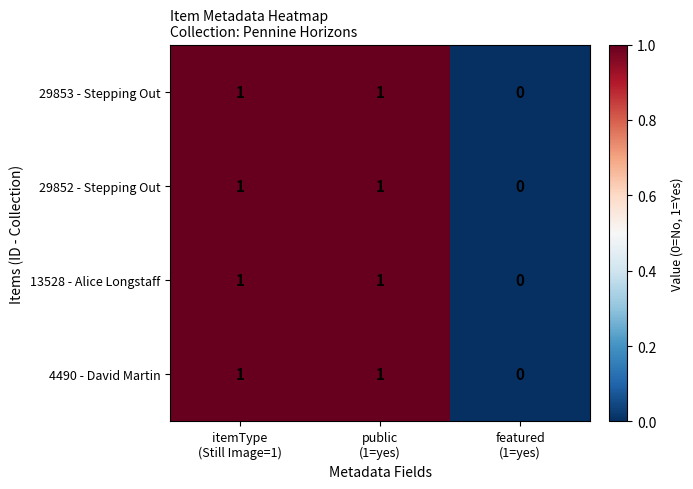

How many 29852 - Stepping Out values are between 0 and 1?

3